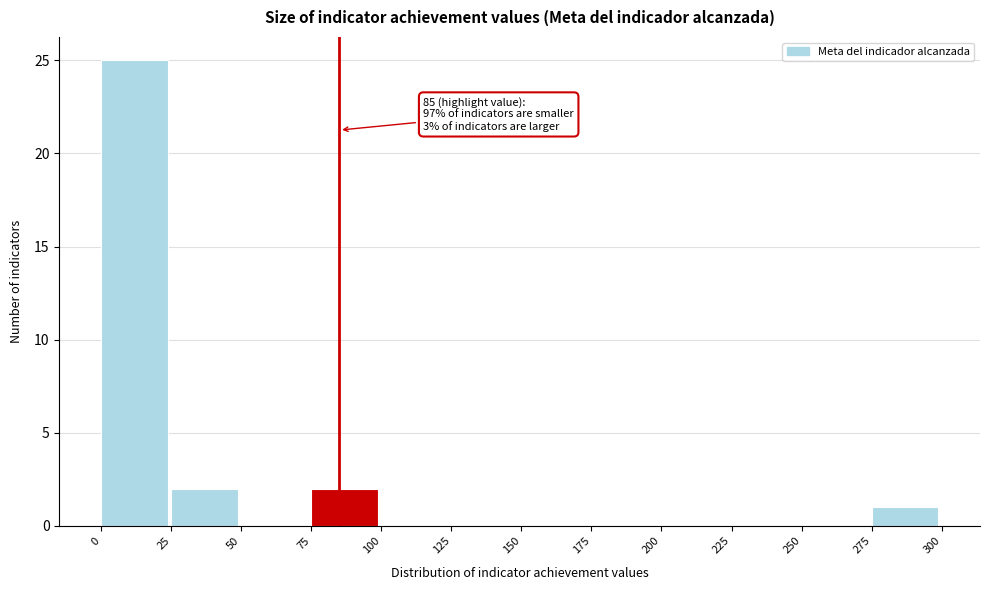

Which range on the x-axis has the tallest bar?

0 to 25